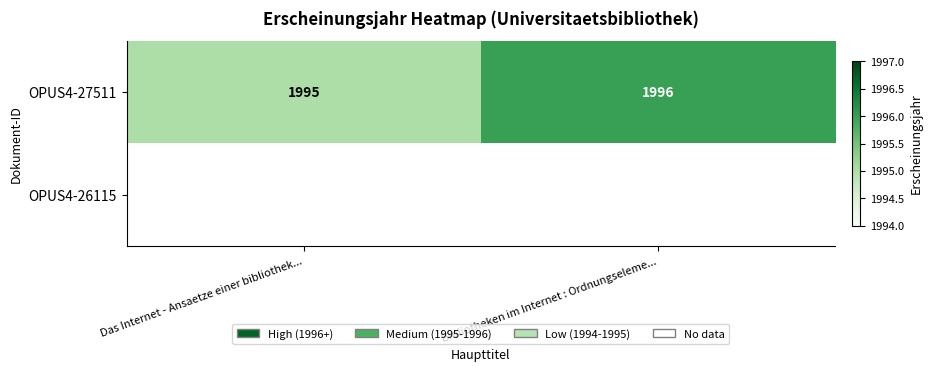

True or false: OPUS4-27511 has a value of 631 at Das Internet - Ansaetze einer bibliothek....

False